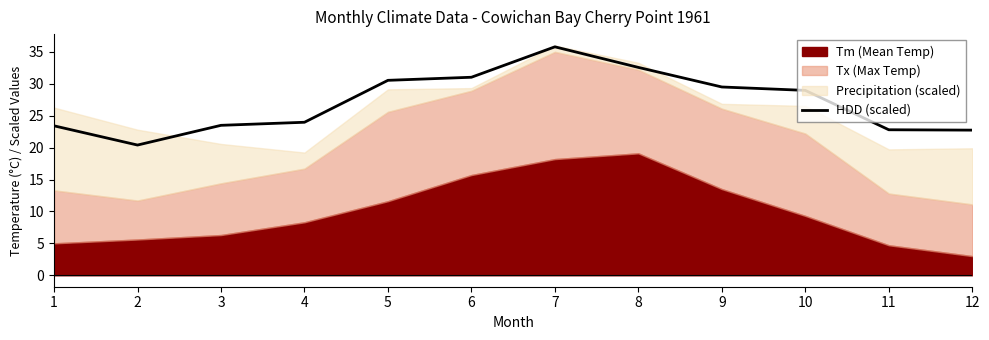

Is it true that HDD (scaled) equals 52.4 at 7?

False